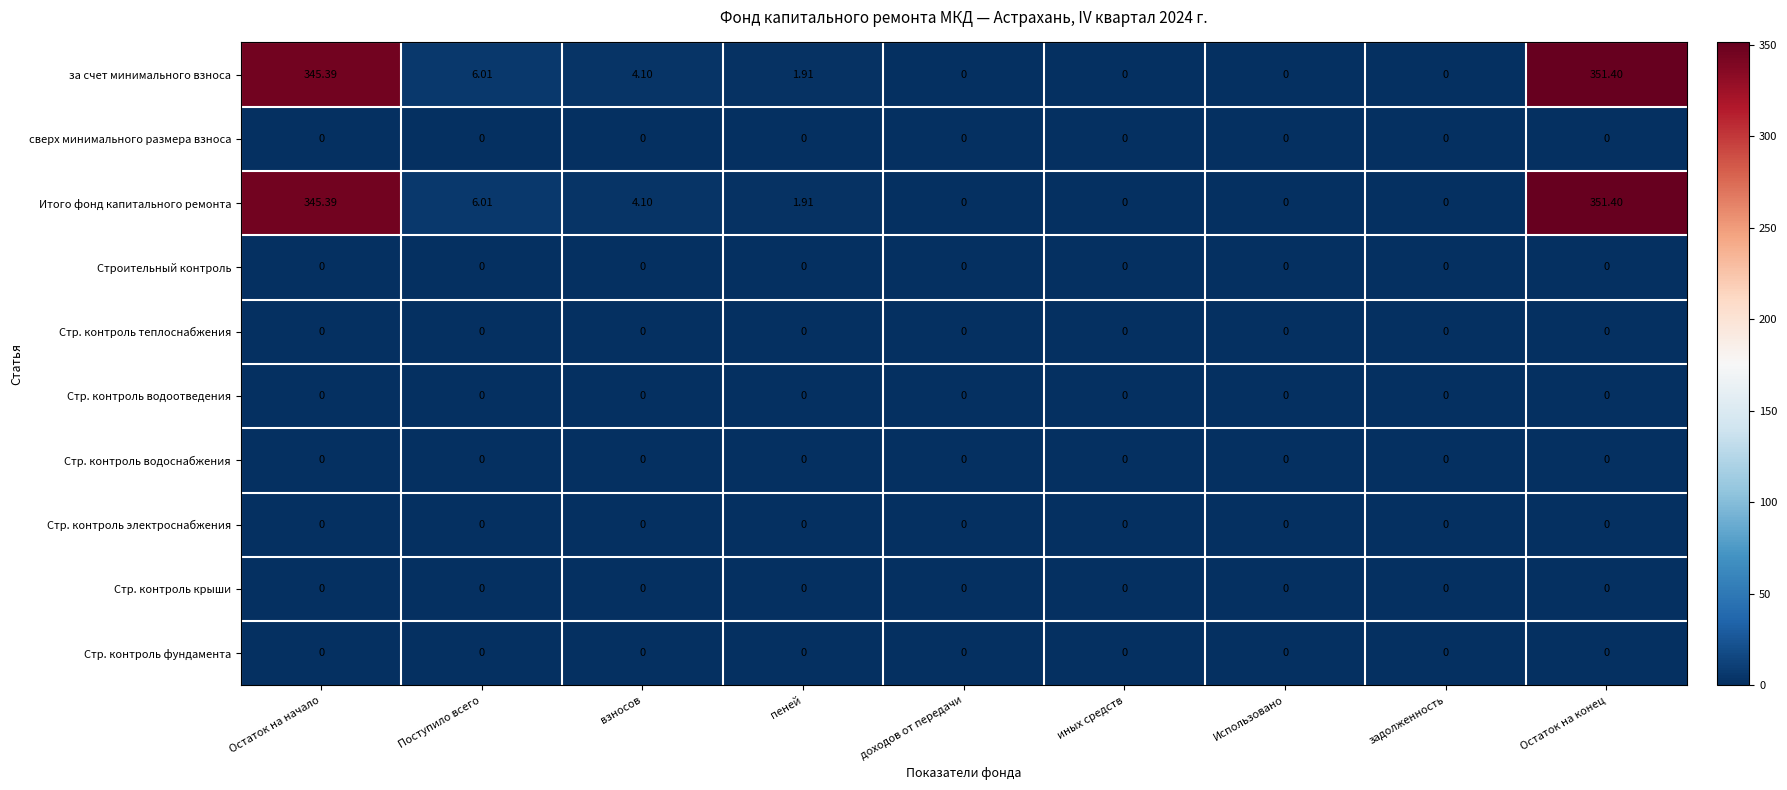

Where does the Итого фонд капитального ремонта series first go above 1?

Остаток на начало